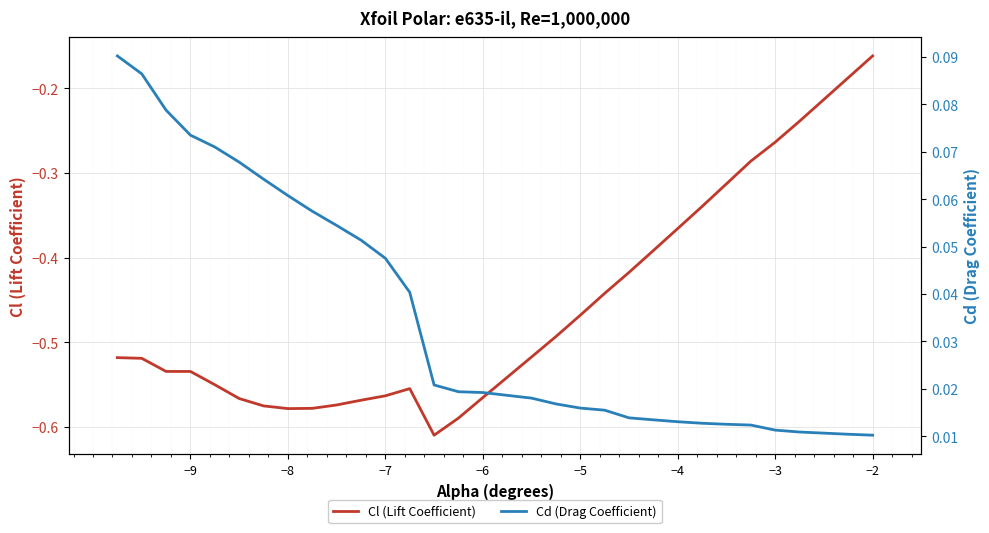

Where is Cl (Lift Coefficient) nearest to the value 0?

−2